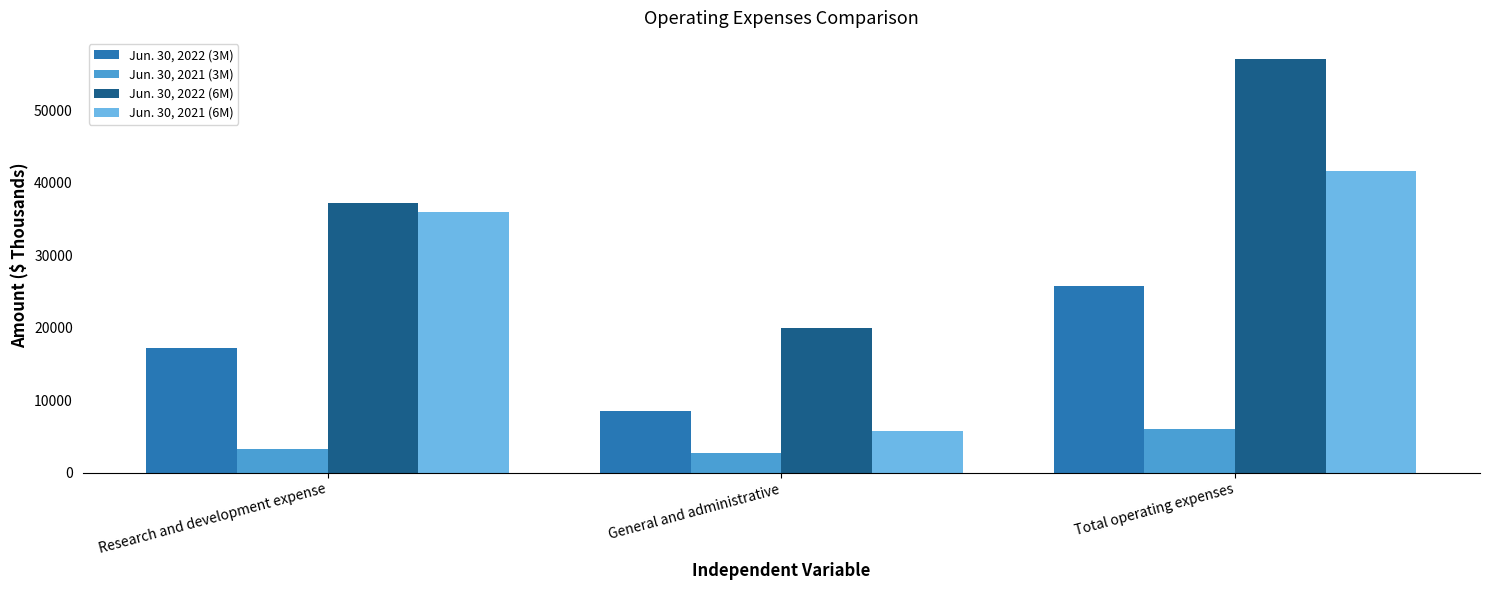

Which series has the largest total across all categories?

Jun. 30, 2022 (6M)